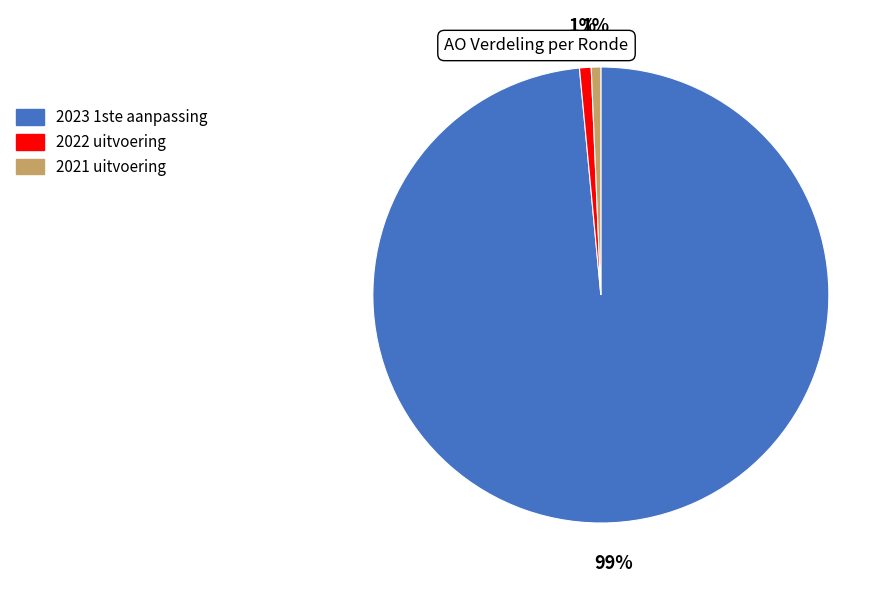

To the nearest percent, what is the average slice percentage?

33%